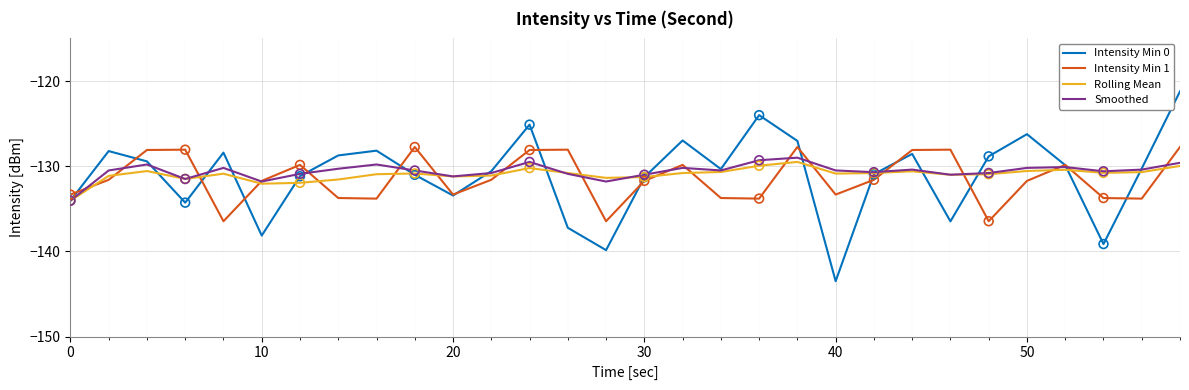

Which series has the largest total across all categories?

Smoothed